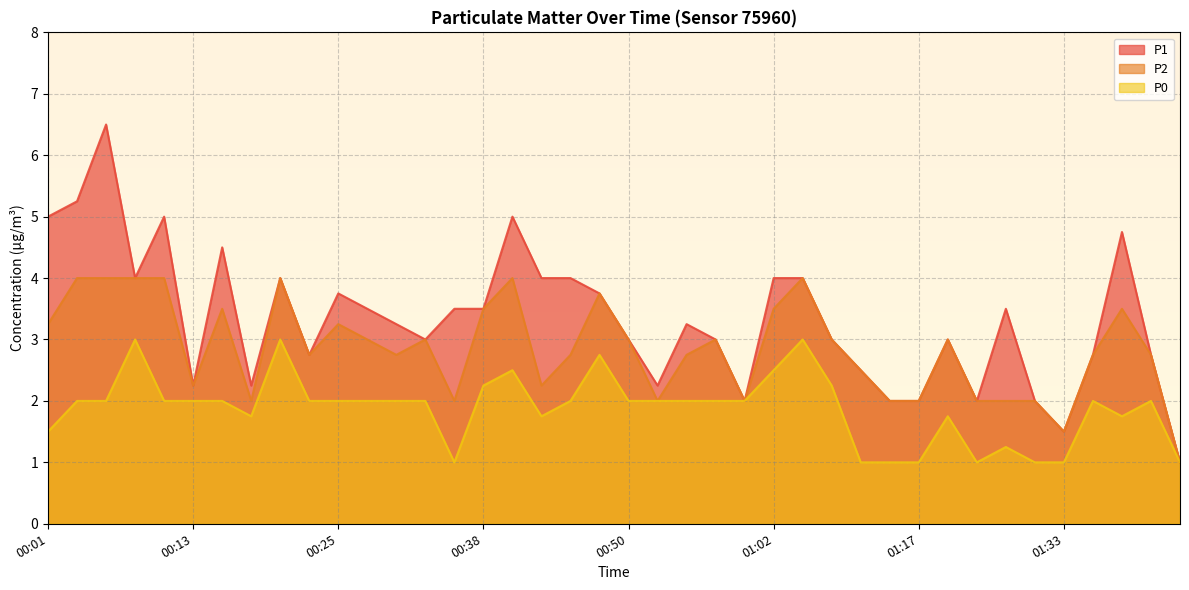

What are all the series names shown in the legend?

P1, P2, P0